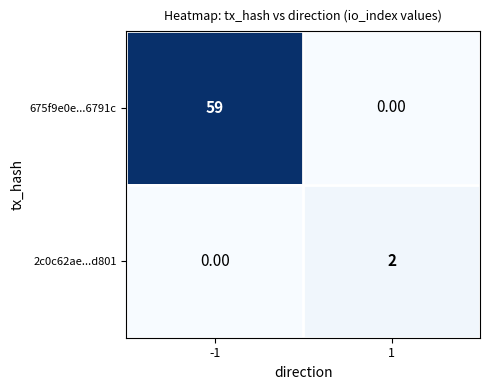

Which series has the widest spread of values?

675f9e0e...6791c